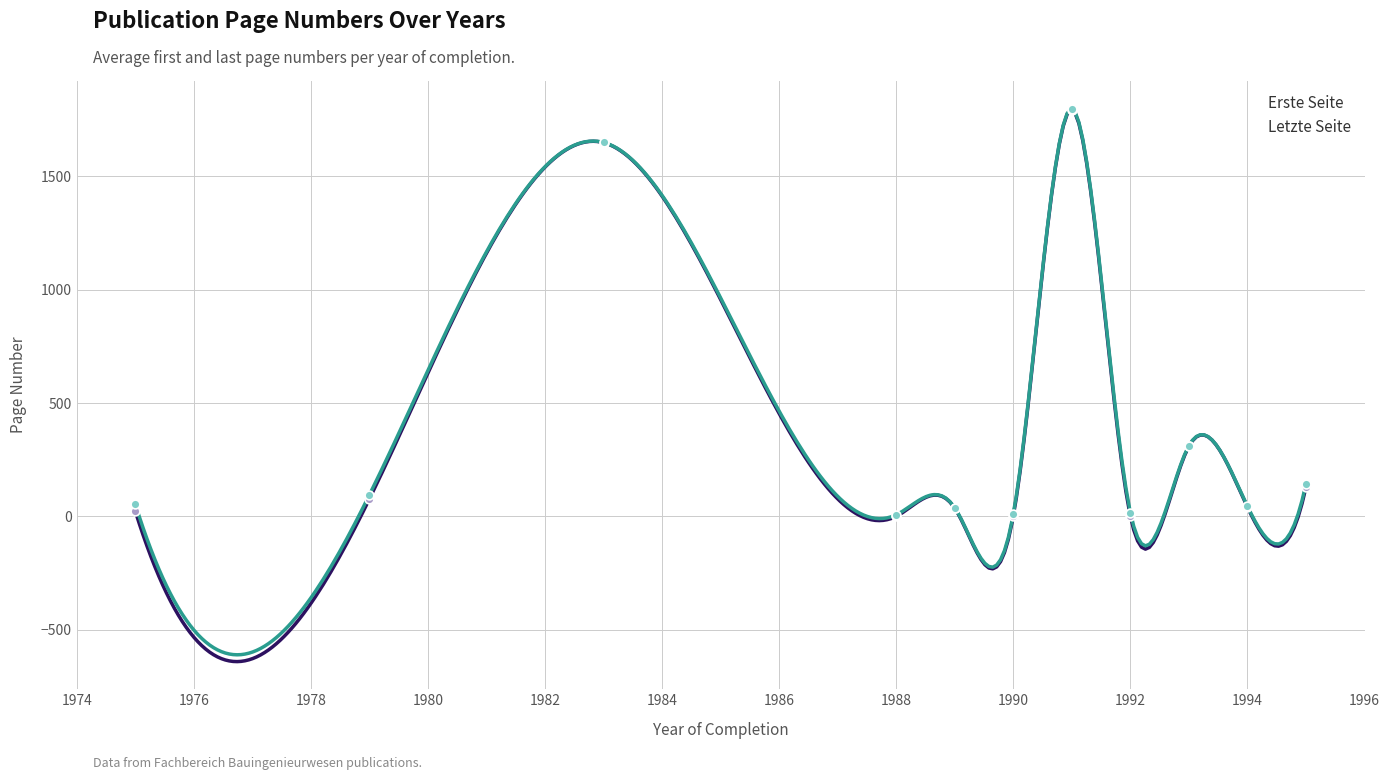

What are all the series names shown in the legend?

Erste Seite, Letzte Seite